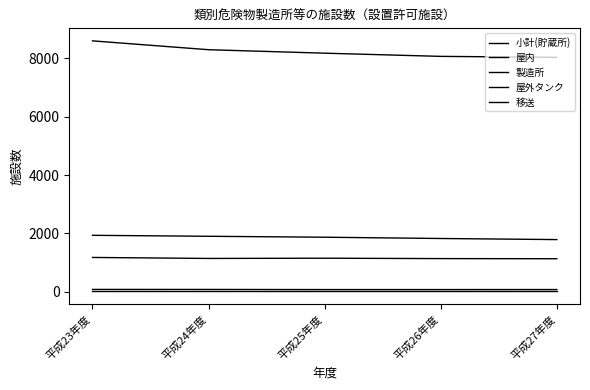

Reading right to left, what are all the values shown in this chart?

小計(貯蔵所): 8029	8063	8172	8291	8594
屋内: 1789	1826	1870	1902	1935
製造所: 78	77	77	81	82
屋外タンク: 1133	1138	1151	1143	1177
移送: 13	13	13	13	13